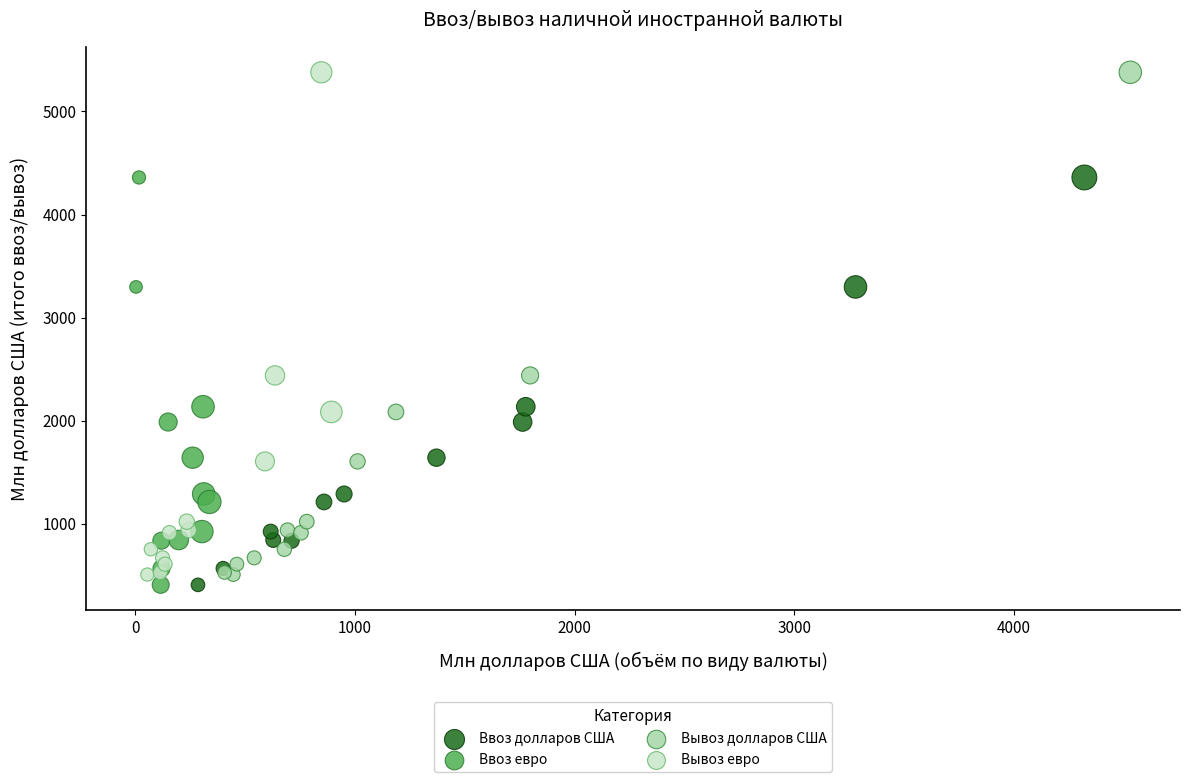

What are all the series names shown in the legend?

Ввоз долларов США, Ввоз евро, Вывоз долларов США, Вывоз евро